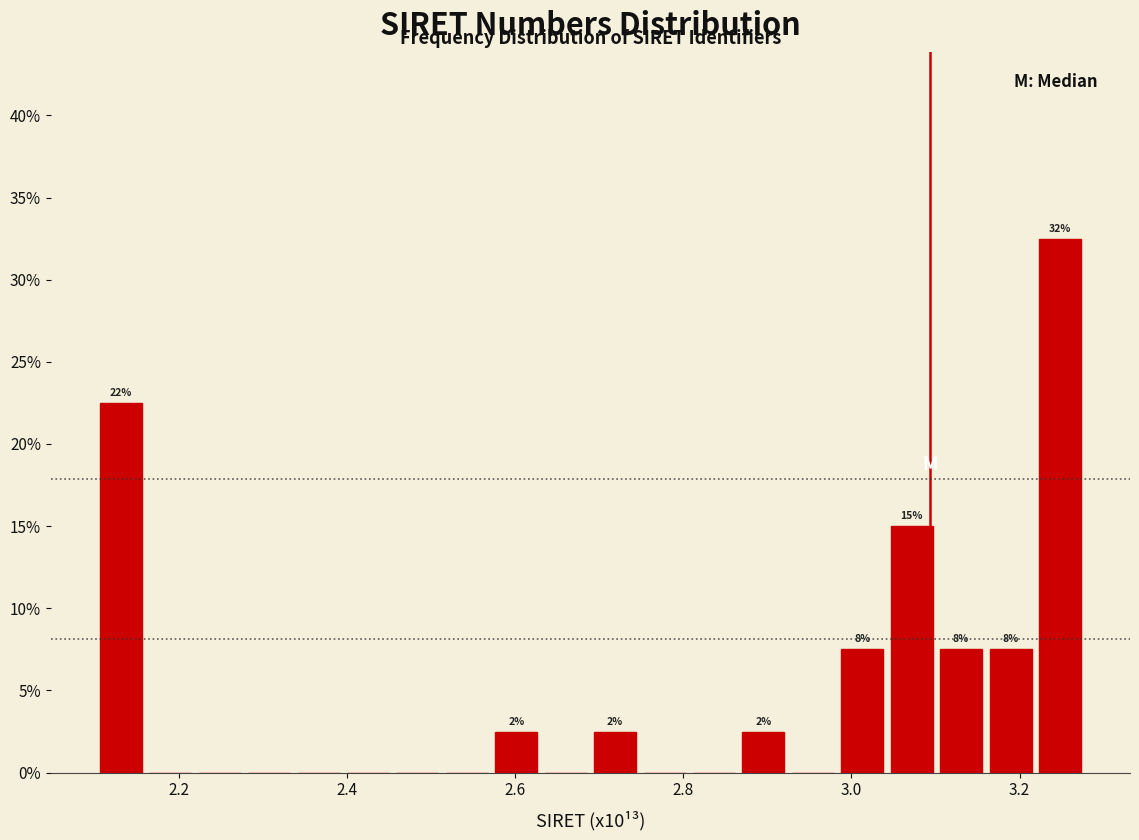

Around what value on the x-axis is the tallest bar? Give the approximate position of its centre, as read against the axis.

3.24